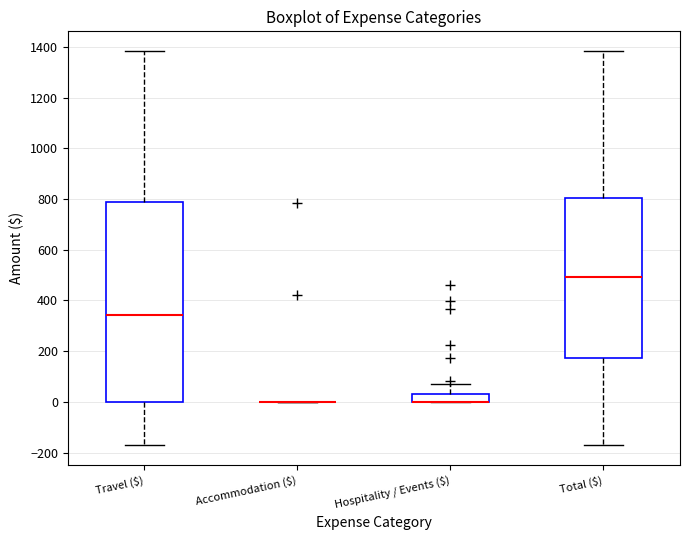

Reading left to right, transcribe this box plot: for each box, give where its median line is, the range the box spans, and where its two whiskers end, as read against the y-axis. The values are not printed on the chart, so give them approximately, as read against the axis.

Travel ($): median 340, box 0 to 780, whiskers -180 to 1380
Accommodation ($): box collapsed to a line at 0, whiskers 0 to 0
Hospitality / Events ($): median 0 (drawn on the box's lower edge), box 0 to 40, whiskers 0 to 80
Total ($): median 500, box 180 to 800, whiskers -180 to 1380